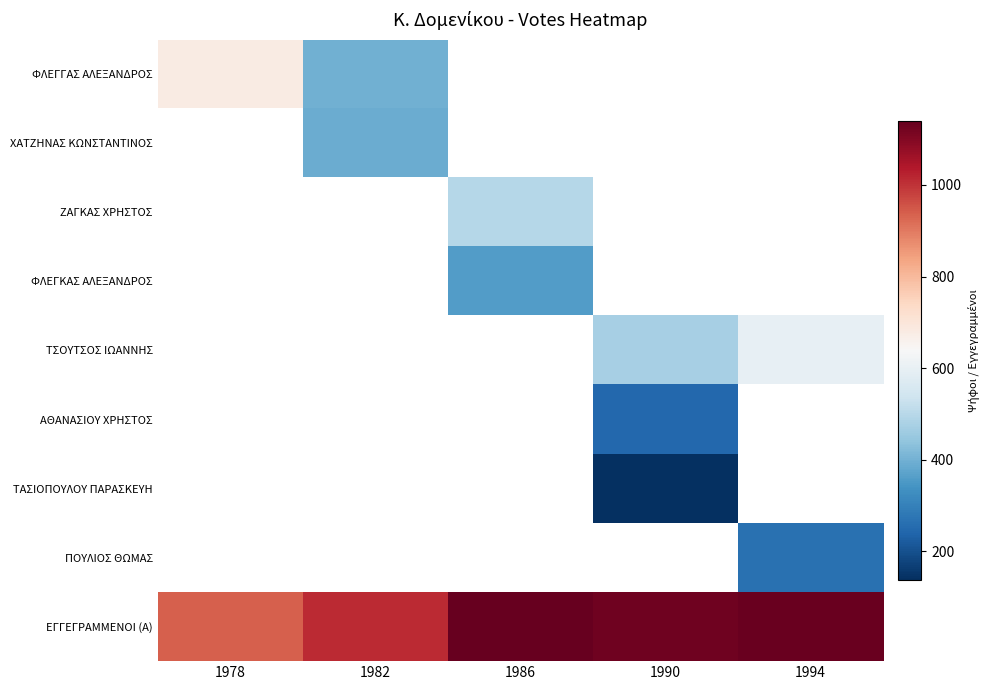

At how many categories does at least one series exceed 474?

5